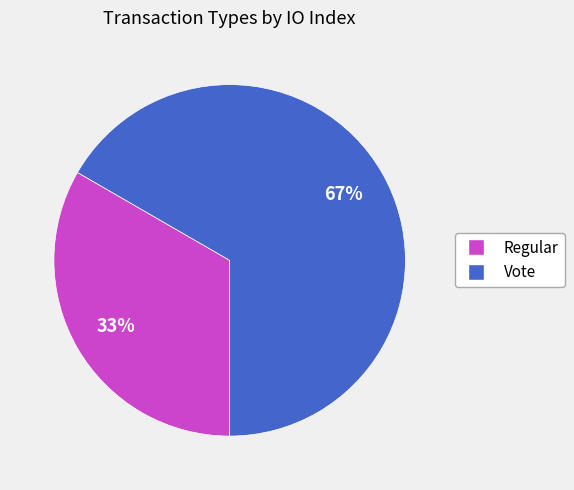

What percentage is the Regular slice, to the nearest percent?

33%